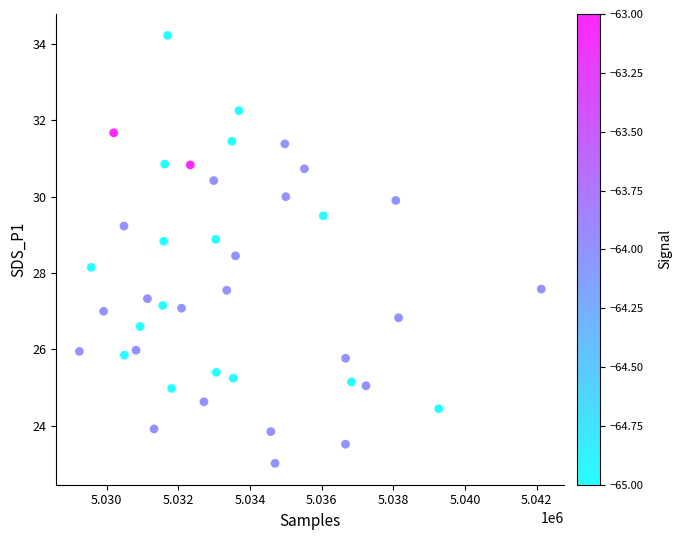

What is the range of Y values (max minus min)?

11.2